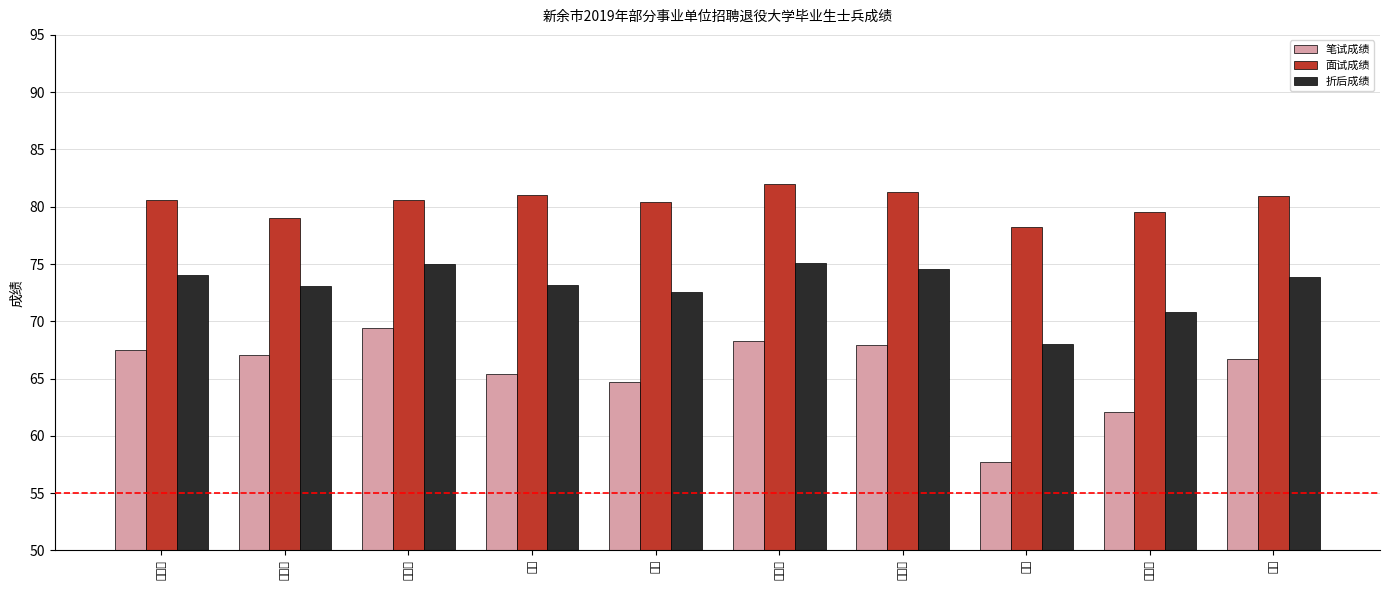

Rank the categories by 笔试成绩 value from highest to lowest.

卢剑锋, 曾梦诗, 欧阳军, 谢剑波, 周剑龙, 甘锐, 周强, 李超, 应鑫露, 彭建